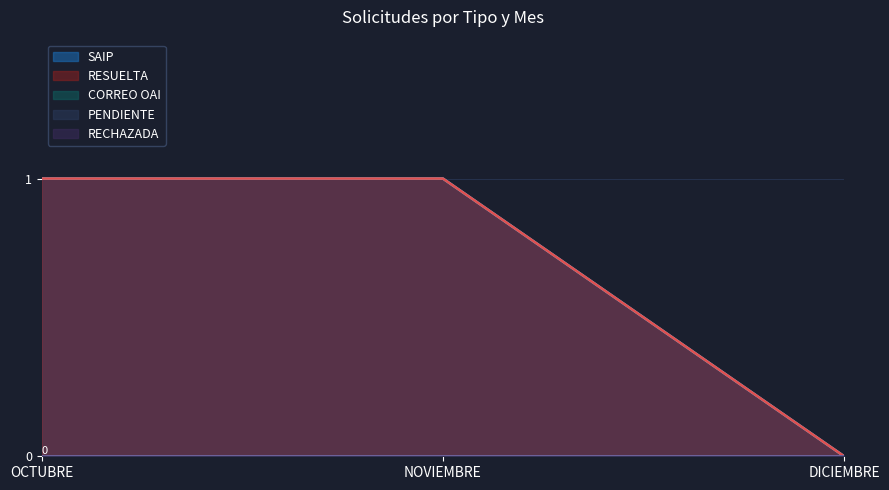

Which has a higher value, OCTUBRE or DICIEMBRE?

OCTUBRE